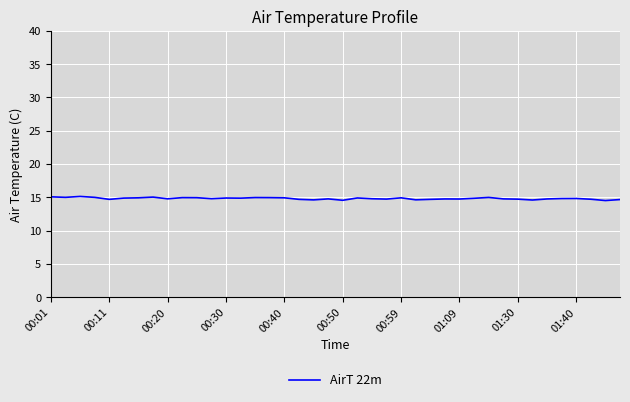

What is the greatest value displayed?

15.1